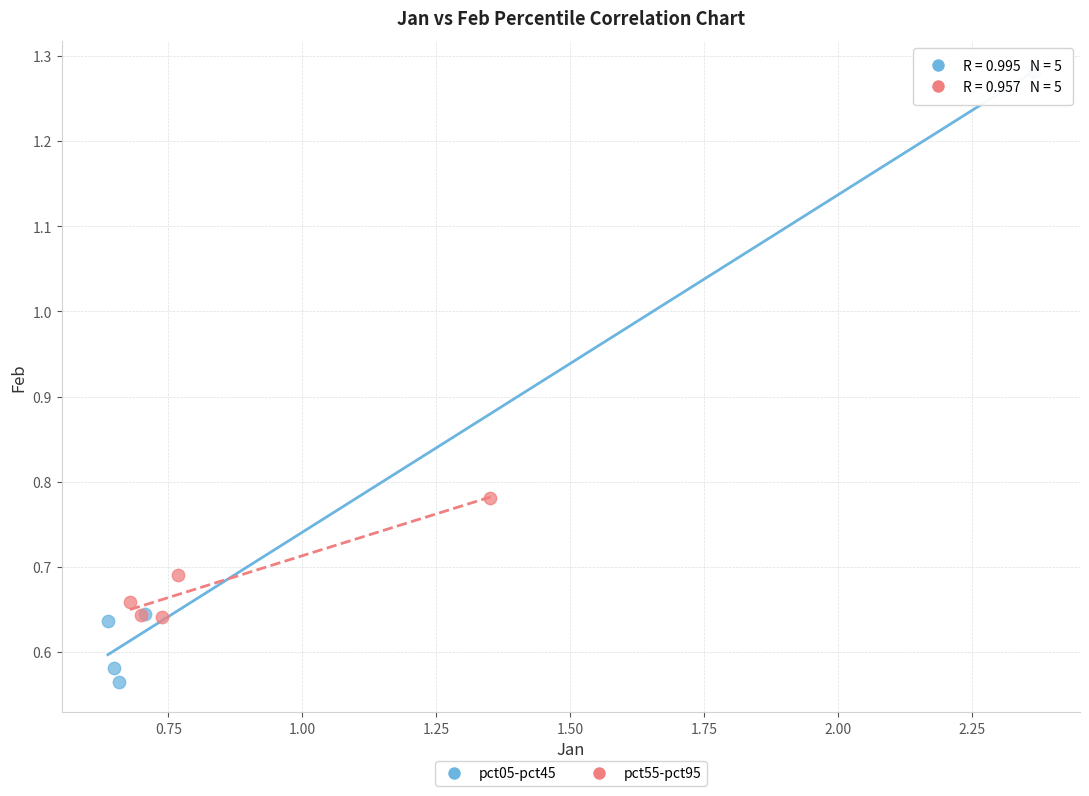

Which series reaches the minimum Y coordinate?

pct05-pct45